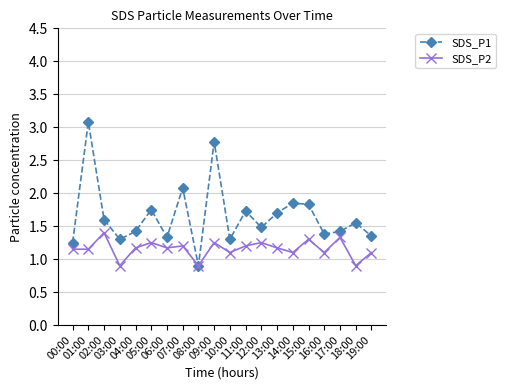

Count the SDS_P2 values in the range 1 to 2.

17